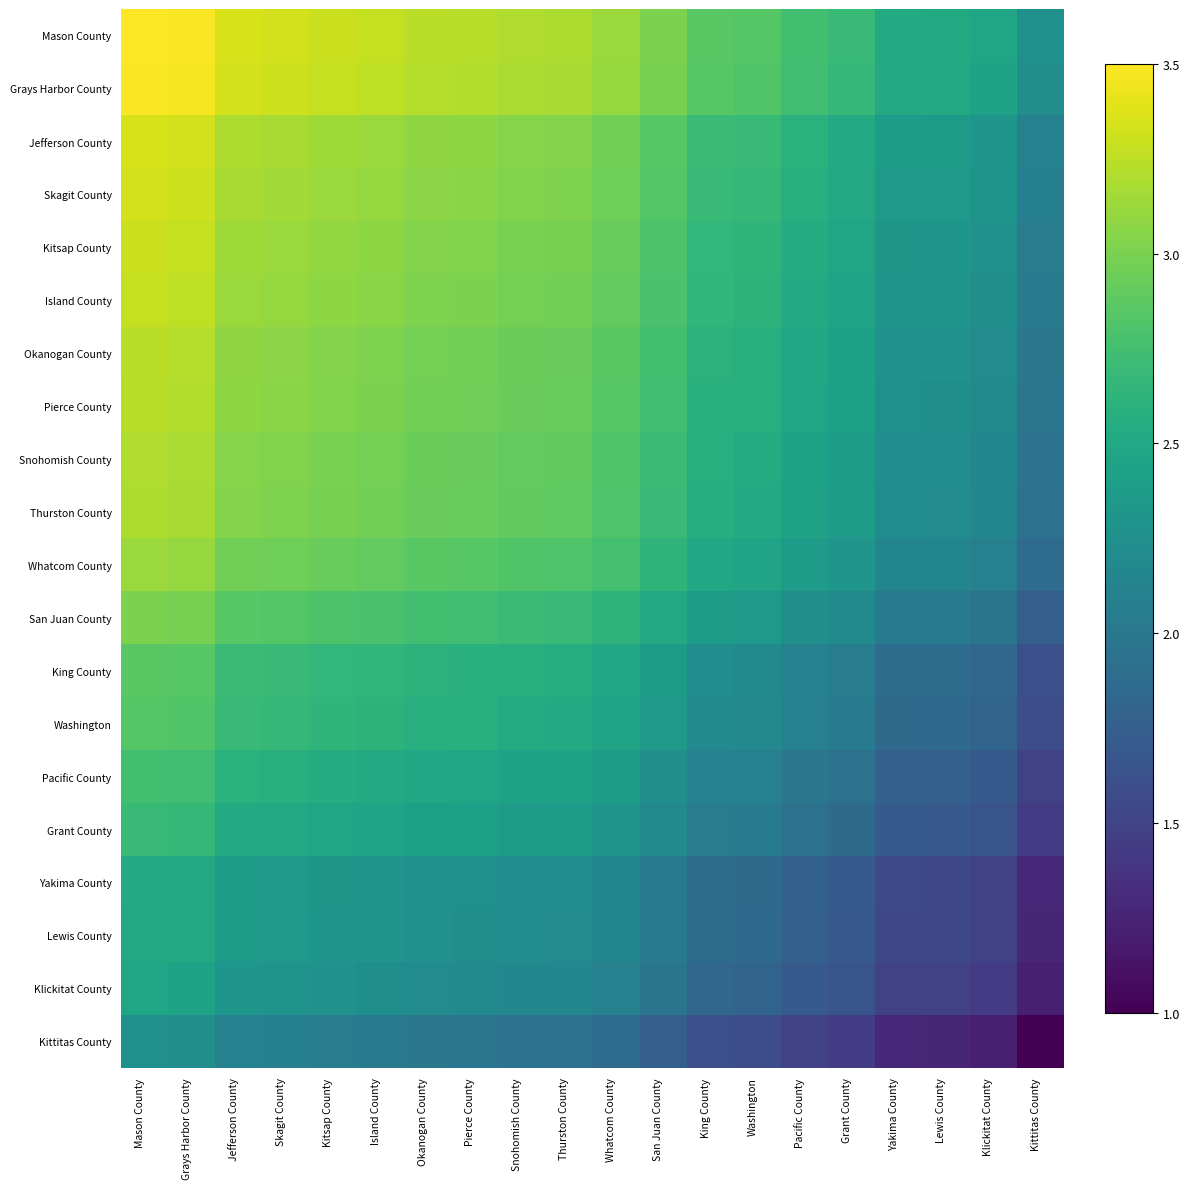

What is the maximum value shown in the chart?

3.5